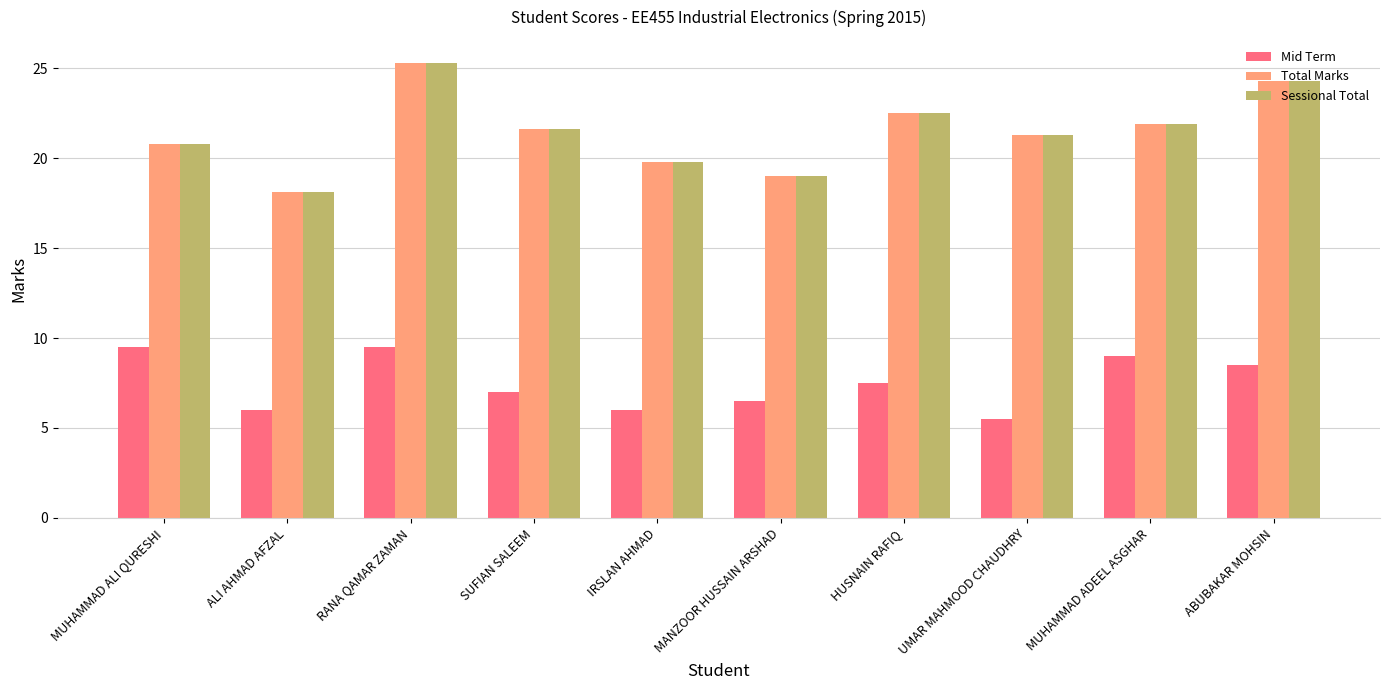

What is the minimum value shown in the chart?

5.5